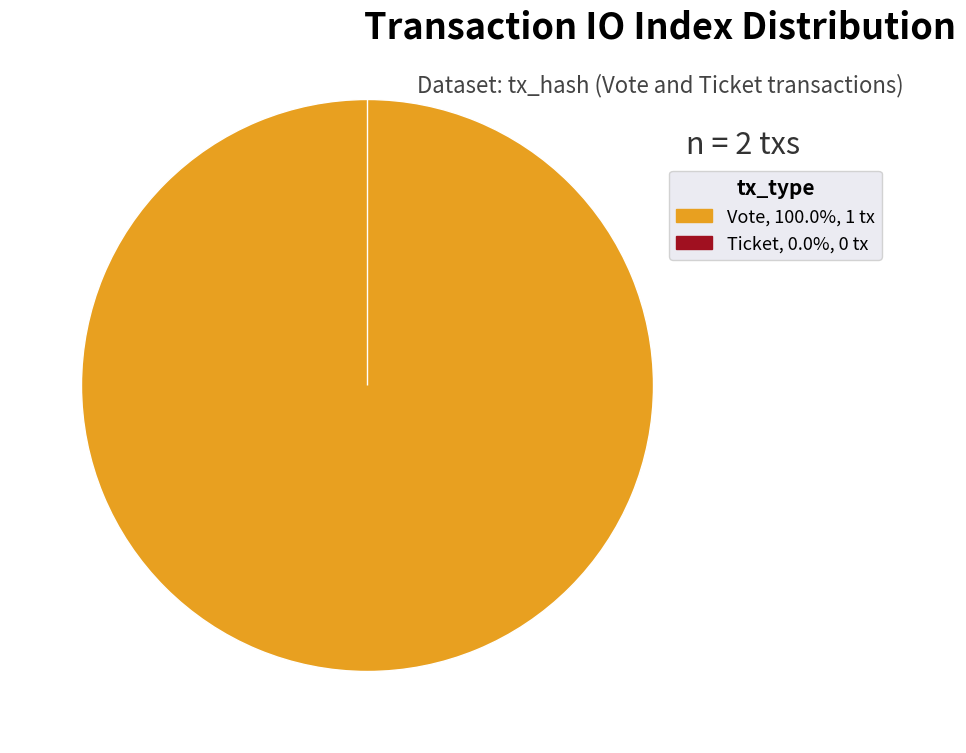

Does any single category account for the majority?

Yes